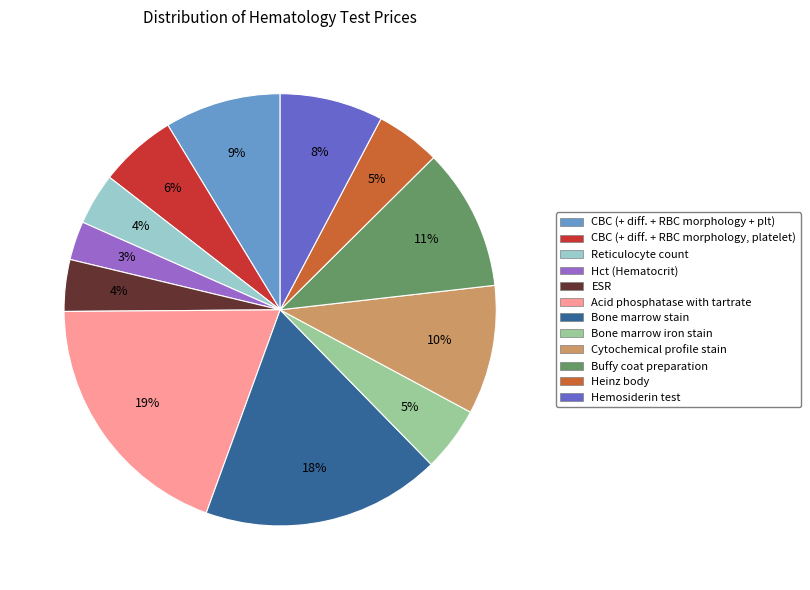

Which category has the biggest portion of the pie?

Acid phosphatase with tartrate